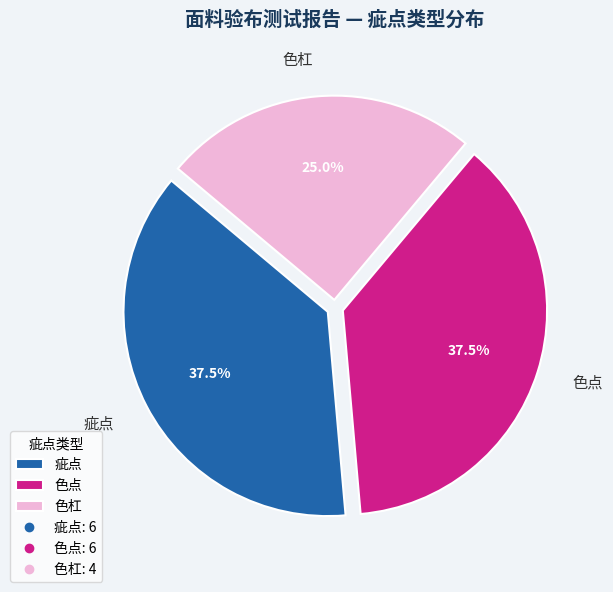

To the nearest percent, what is the average slice percentage?

33%